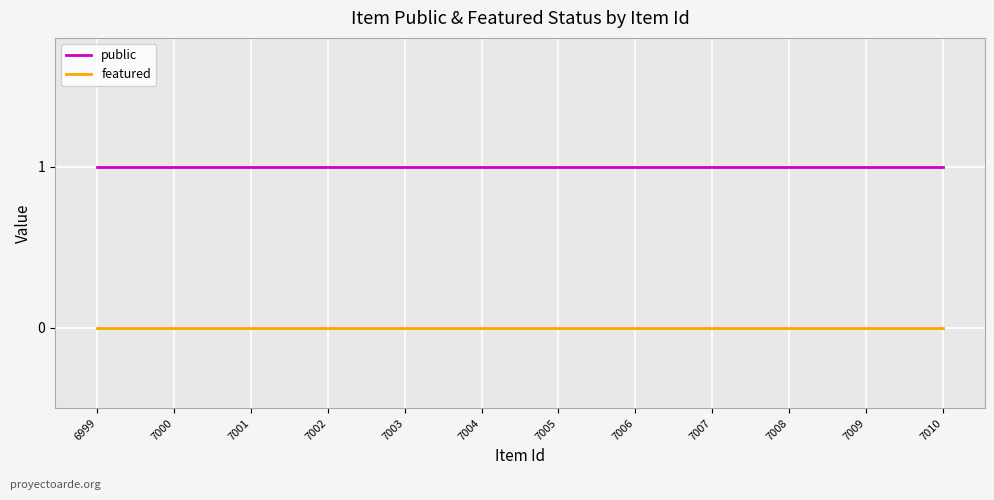

True or false: public has a value of 0 at 7009.

False